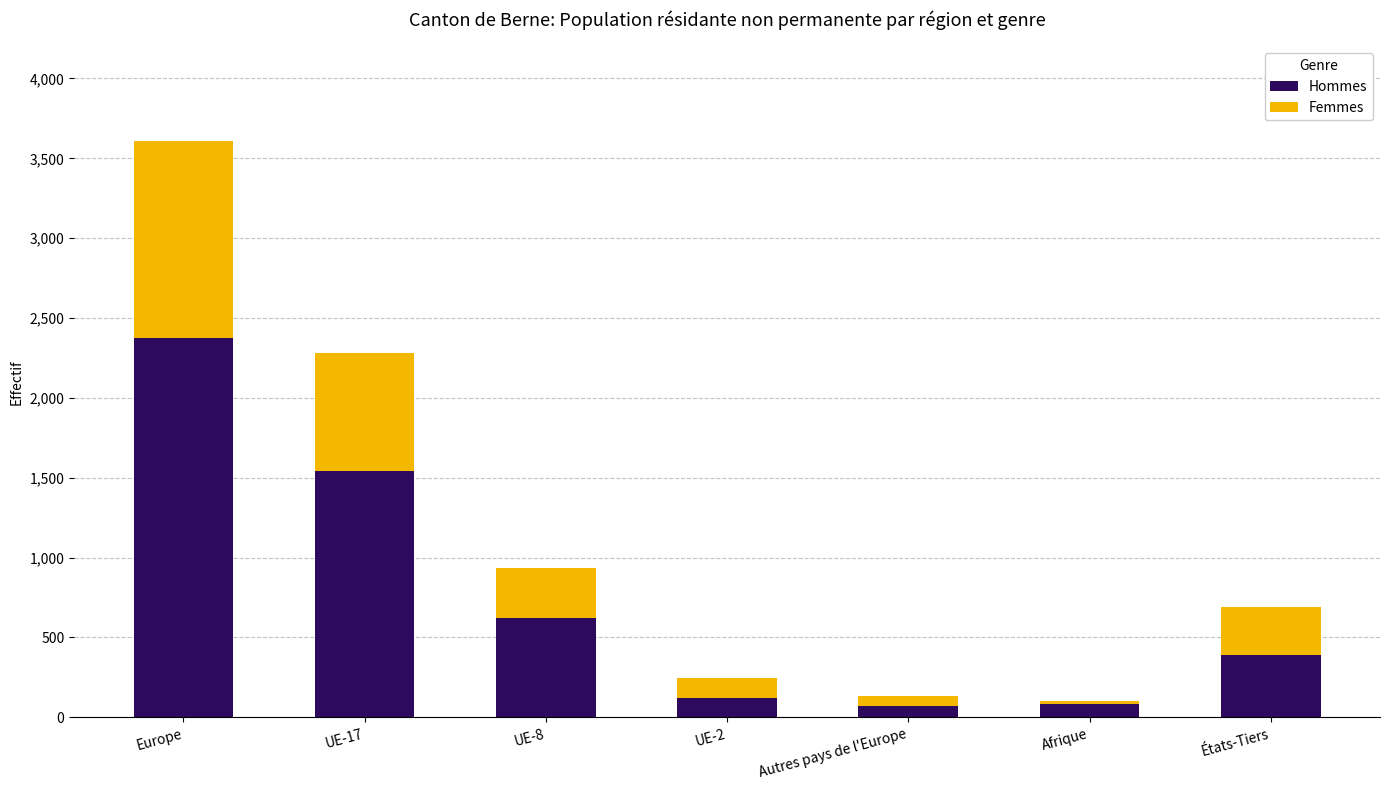

What is the total value across all series at UE-17?

2279